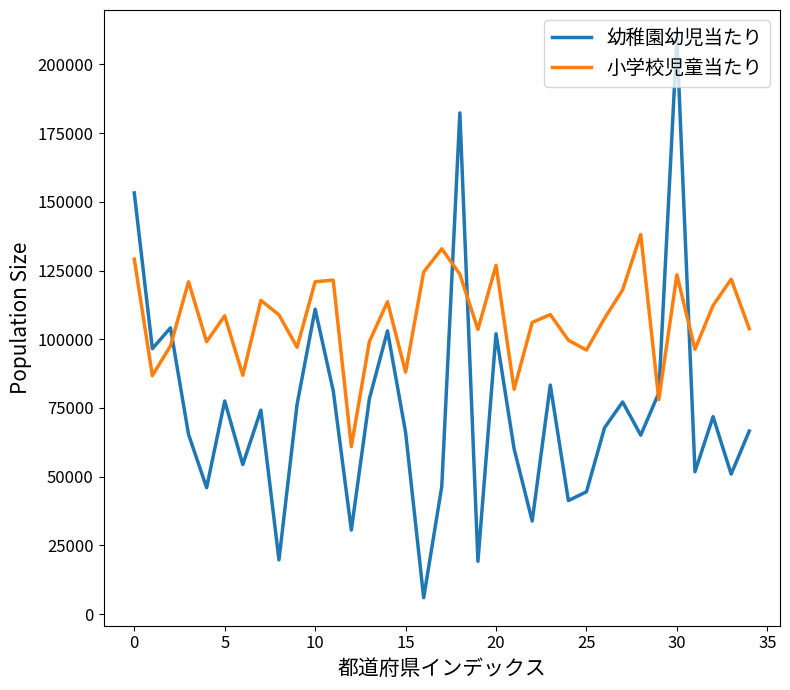

True or false: 小学校児童当たり has more than 1 interior local peaks.

True